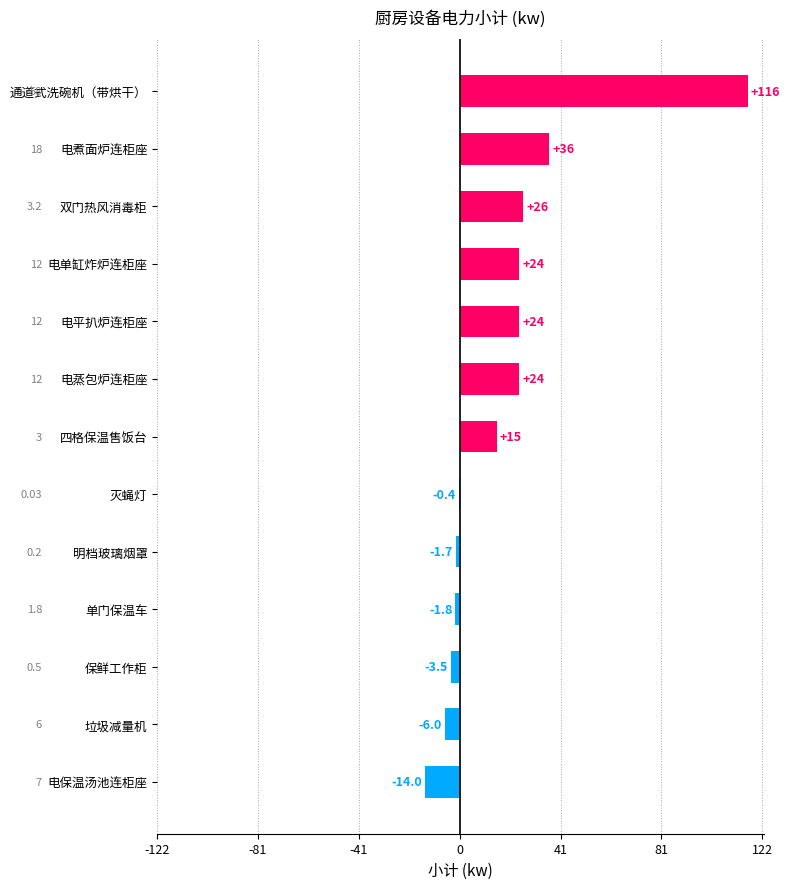

What is the maximum value shown in the chart?

116.0